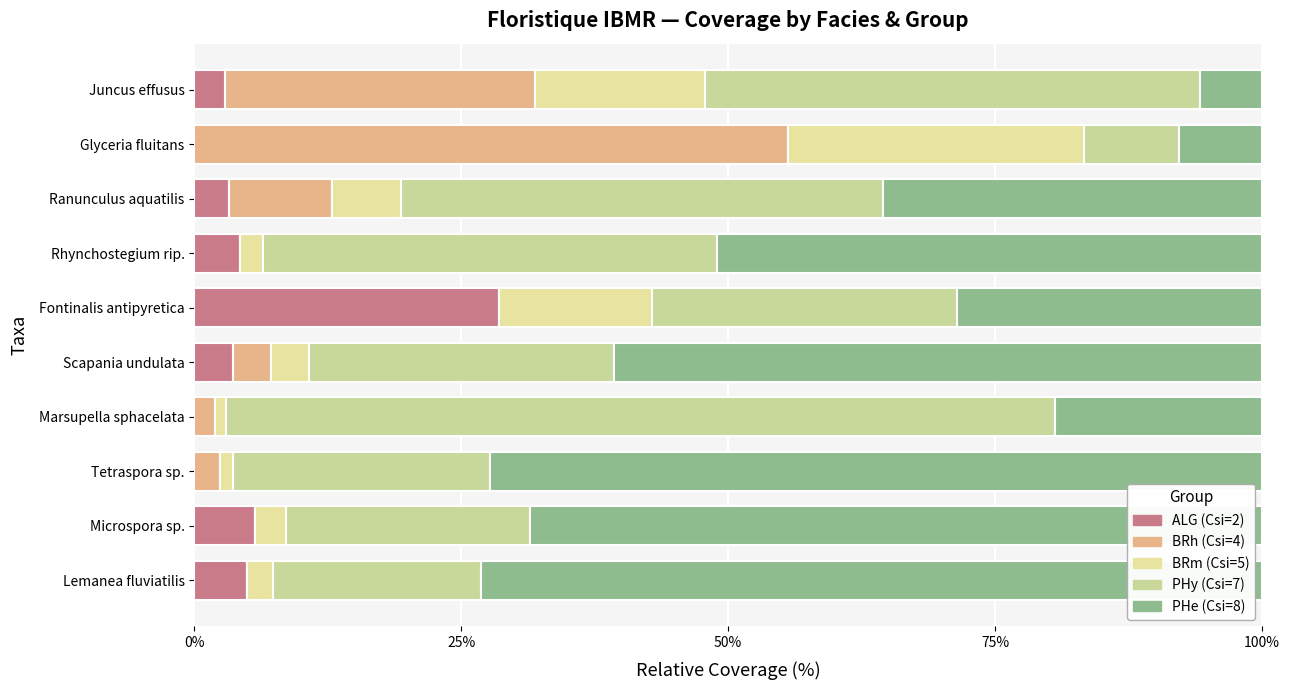

What are all the series names shown in the legend?

ALG (Csi=2), BRh (Csi=4), BRm (Csi=5), PHy (Csi=7), PHe (Csi=8)